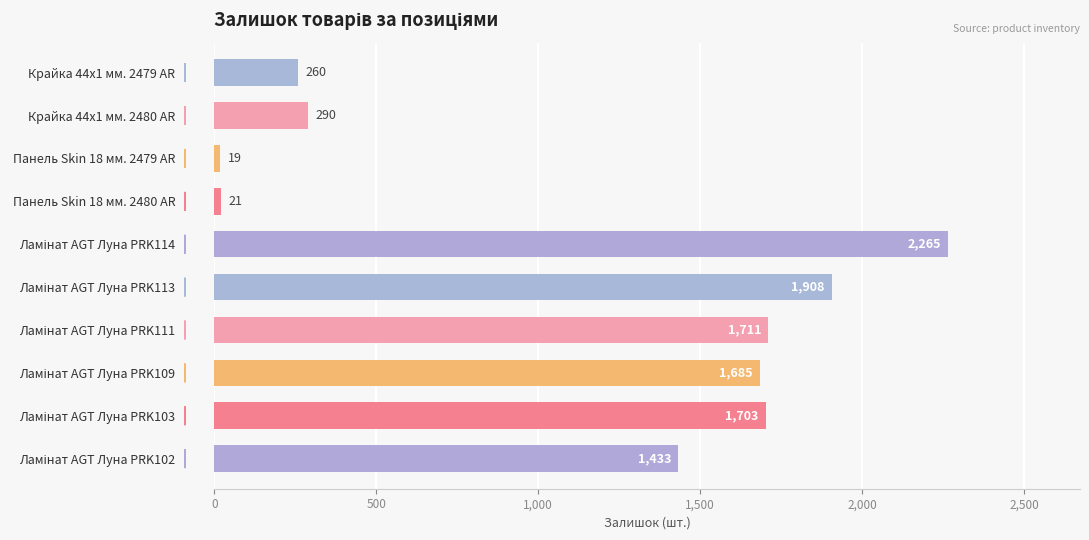

How many distinct data groups are displayed?

1